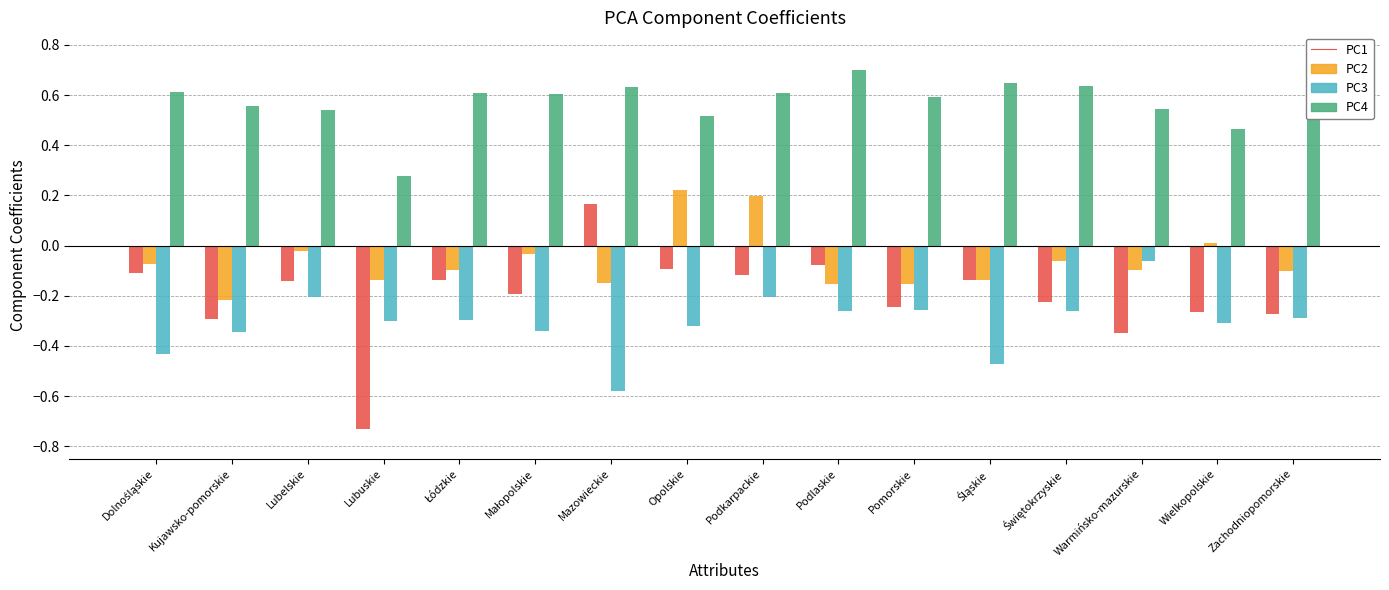

How many data points does each series have?

16